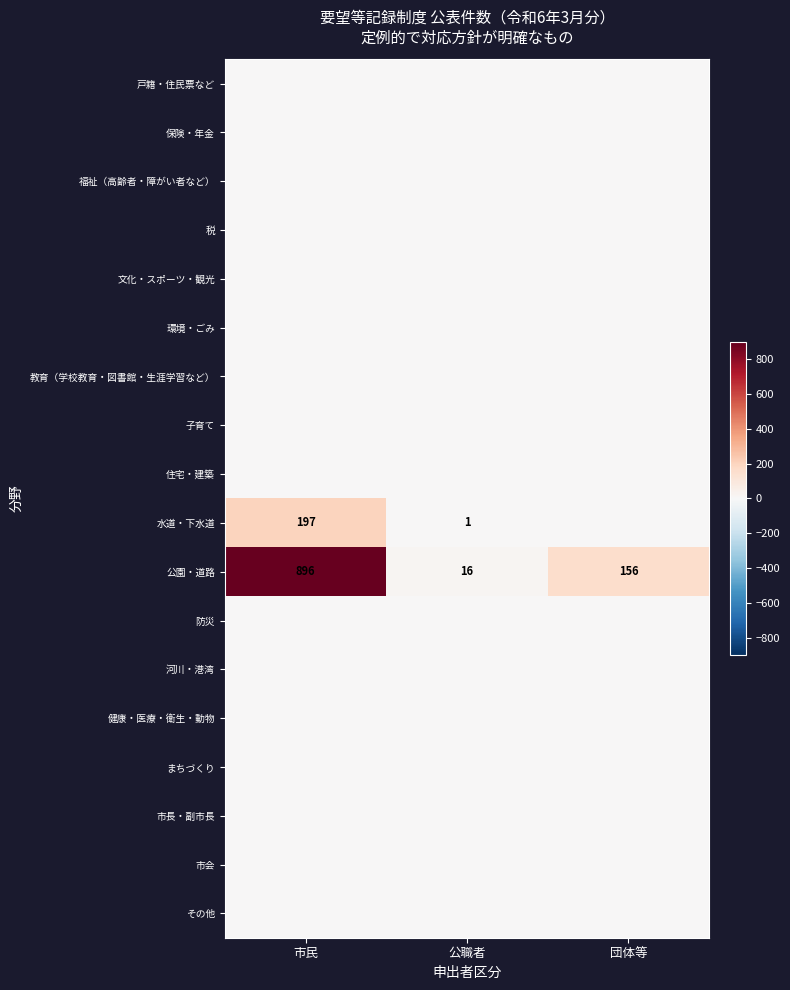

What is the spread (max minus min) of values at 公職者?

16